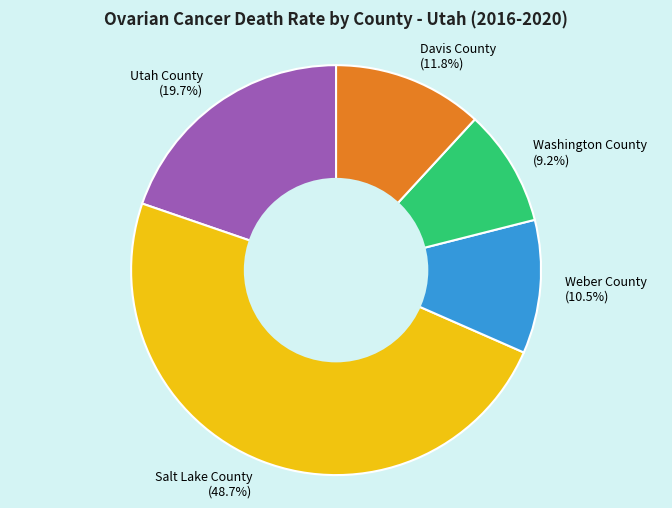

Is there a majority slice in this chart?

No